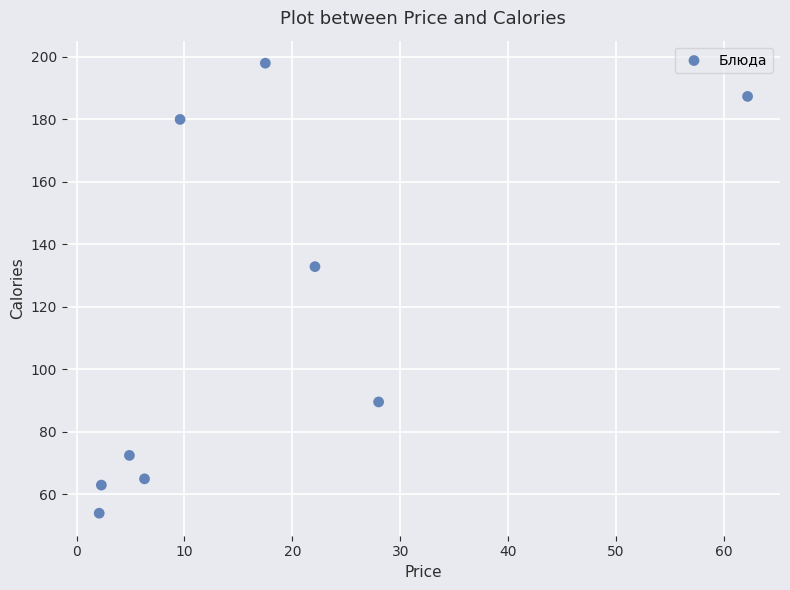

What is the range of X values (max minus min)?

60.1